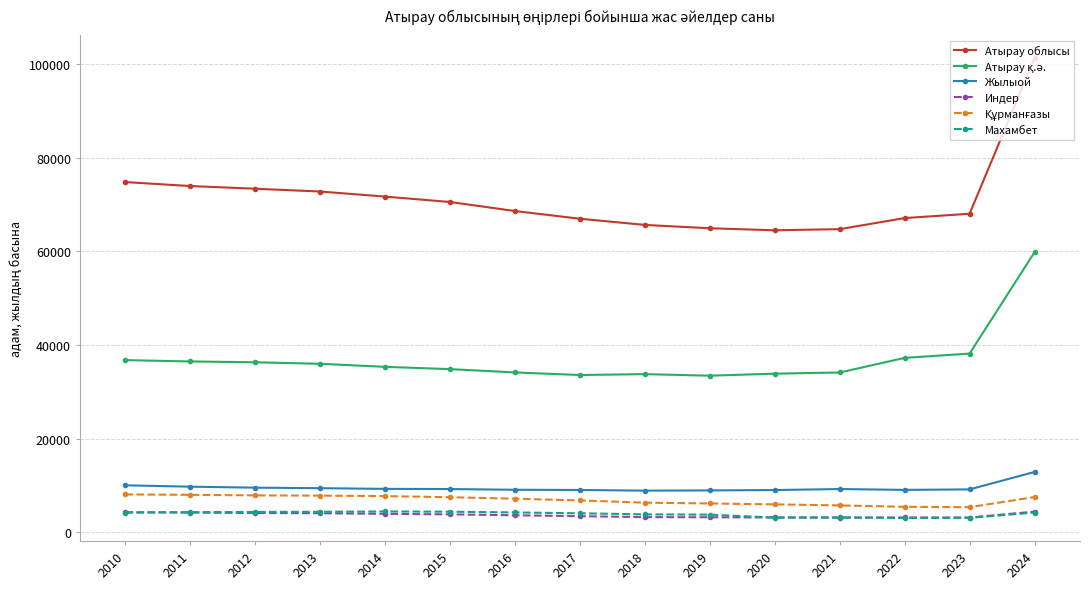

Count the number of data series in this chart.

6